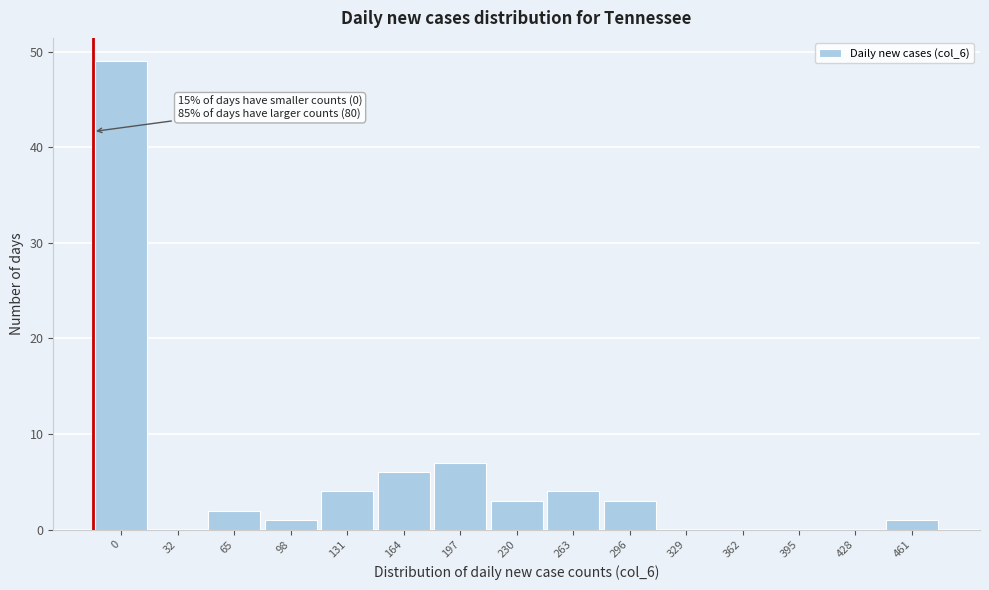

Reading left to right, what are all the values shown in this chart?

0=49	32=0	65=2	98=1	131=4	164=6	197=7	230=3	263=4	296=3	329=0	362=0	395=0	428=0	461=1